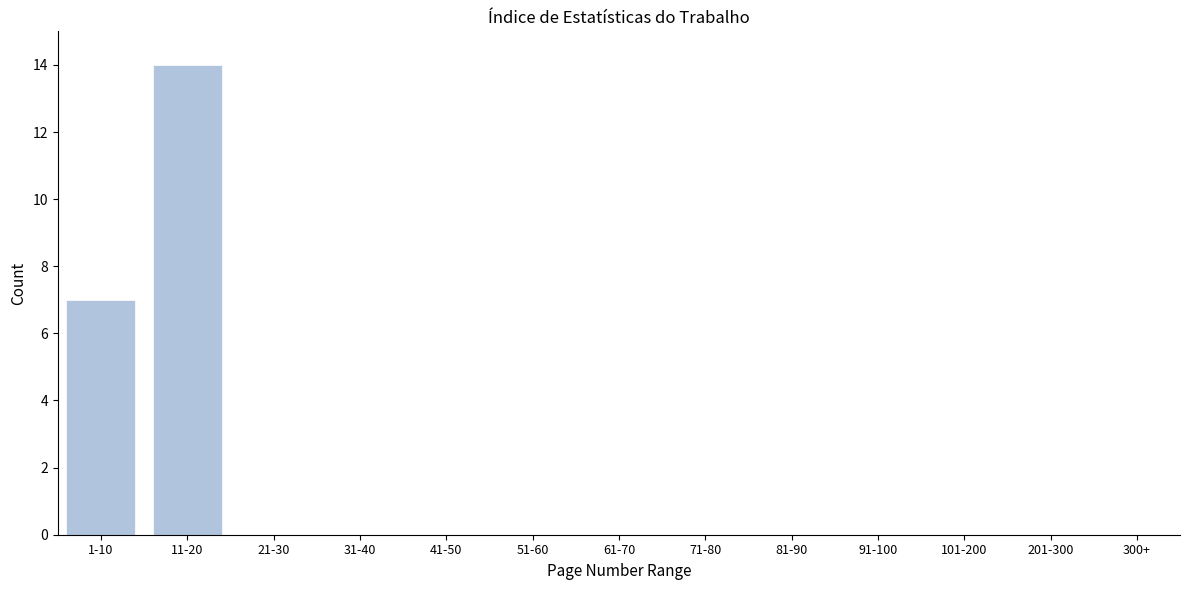

Reading right to left, transcribe all the data shown in this chart.

201-300=0	101-200=0	91-100=0	81-90=0	71-80=0	61-70=0	51-60=0	41-50=0	31-40=0	21-30=0	11-20=14	1-10=7